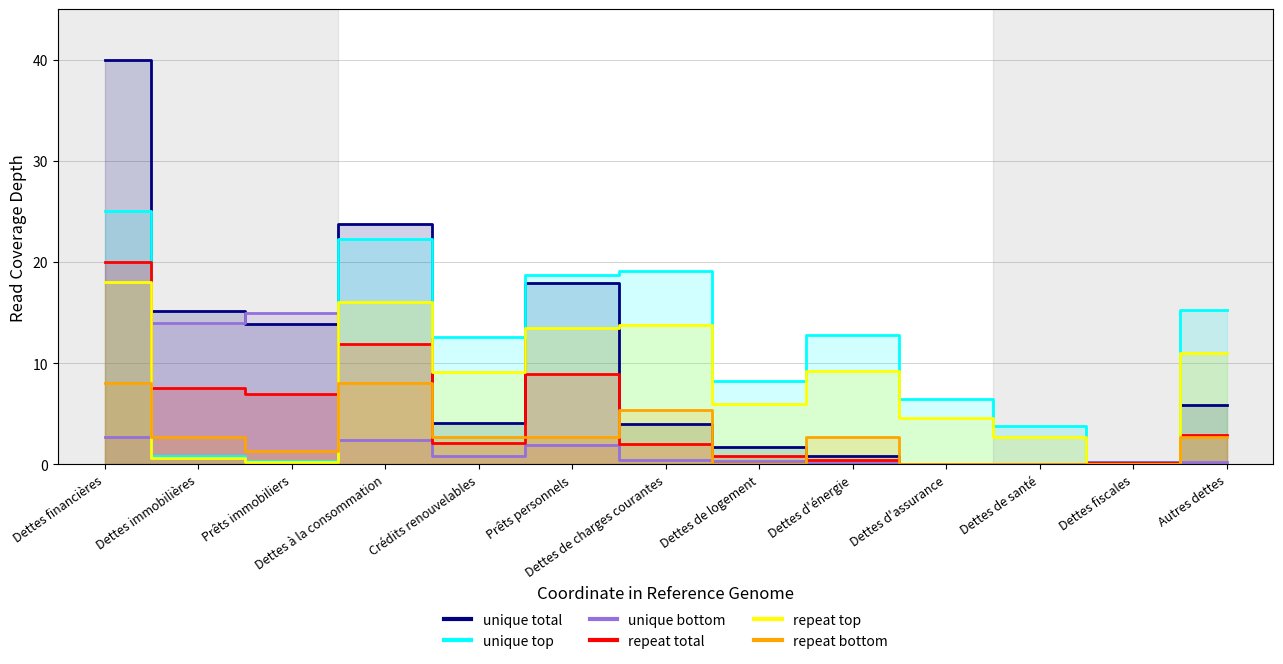

True or false: Encours des dettes has more than 2 points higher than both neighbors.

False